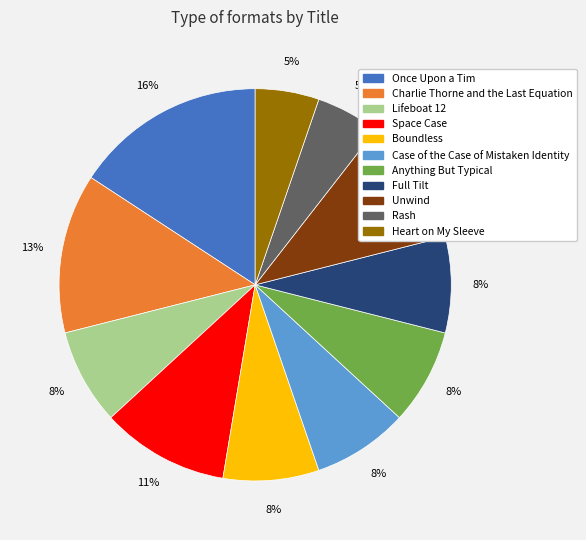

To the nearest percent, what is the difference between the largest and smallest slice percentages?

11%